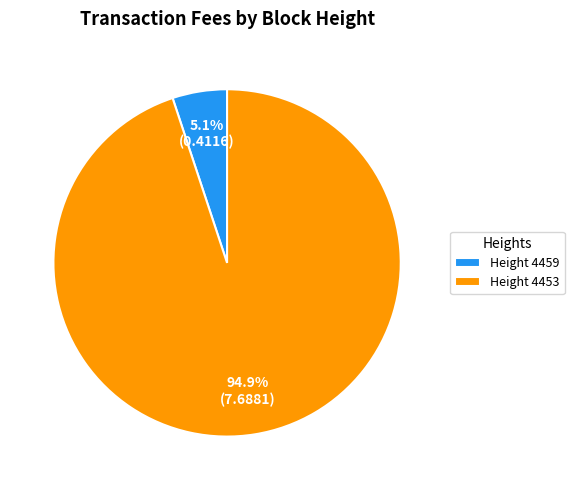

Is there any slice that represents more than half of the pie?

Yes